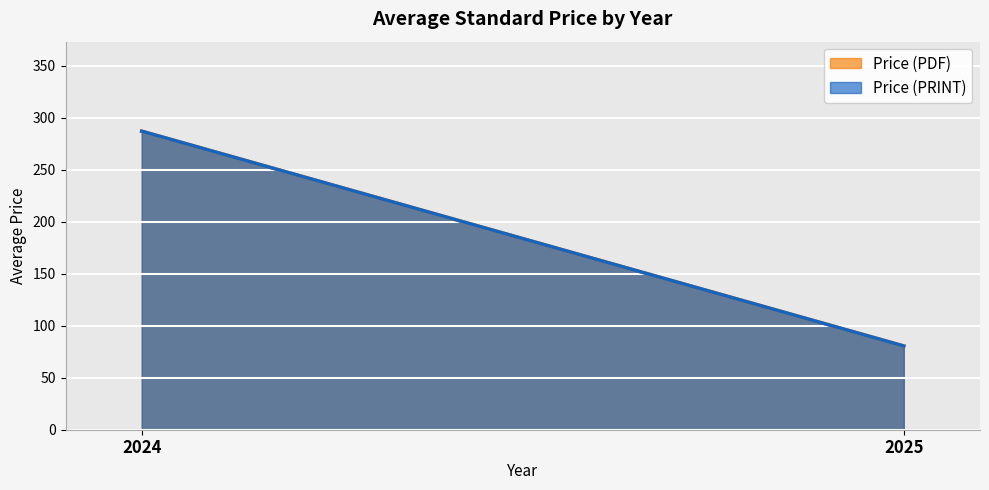

What are all the series names shown in the legend?

Price (PDF), Price (PRINT)